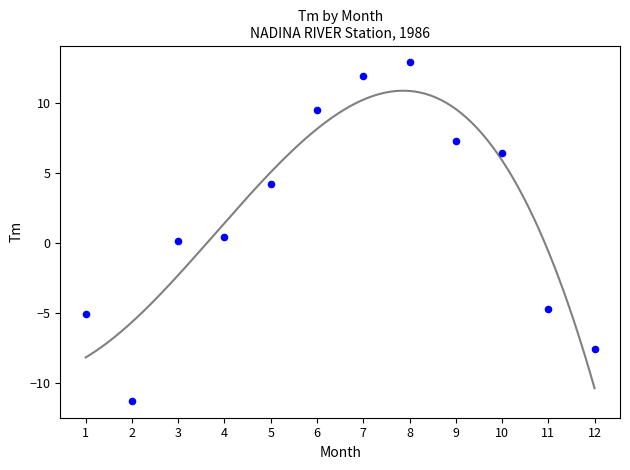

What is the range of Y values (max minus min)?

24.2